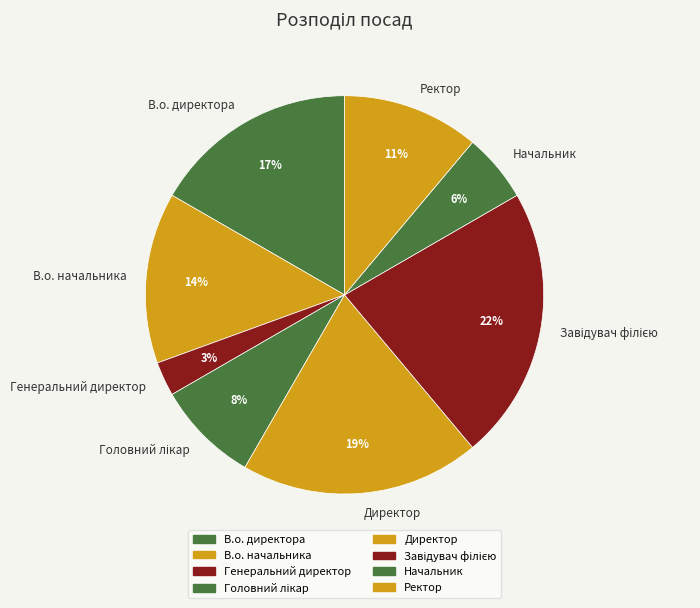

Does any single category account for the majority?

No